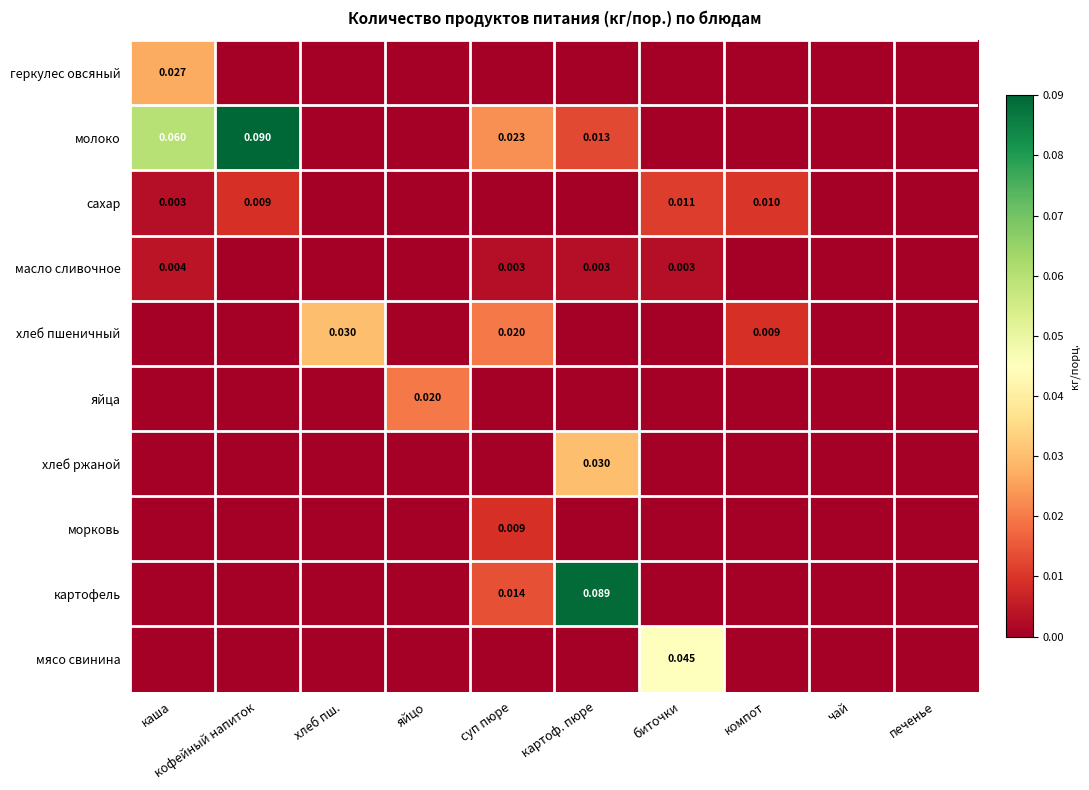

At картоф. пюре, list the series in order from smallest to largest.

геркулес овсяный, сахар, хлеб пшеничный, яйца, морковь, мясо свинина, масло сливочное, молоко, хлеб ржаной, картофель